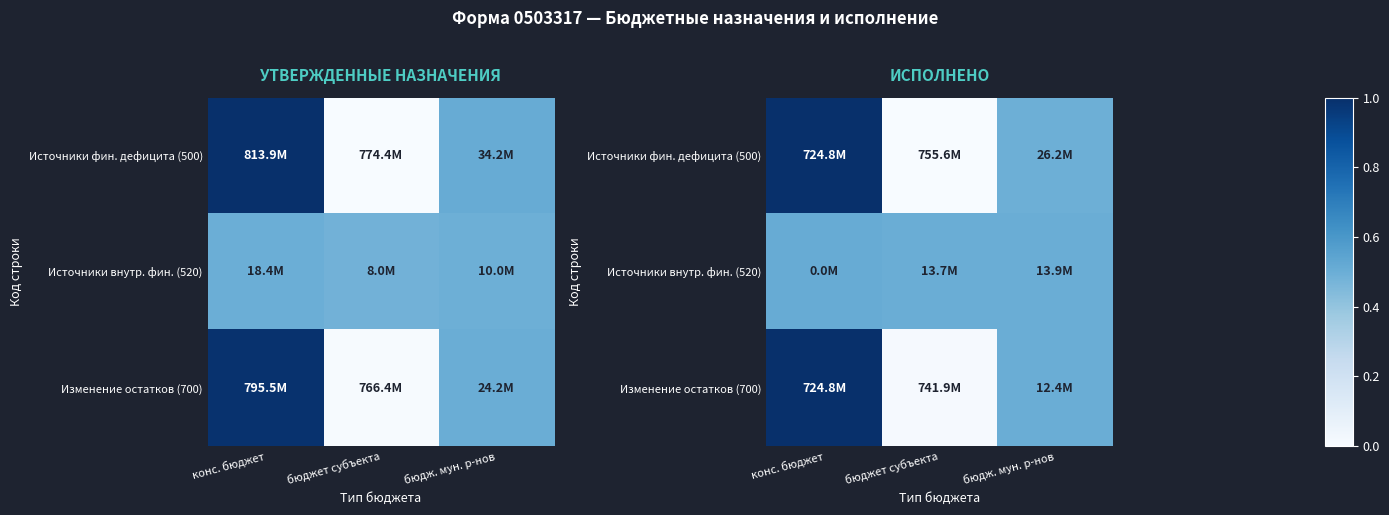

Which series has the largest range (max minus min)?

Источники фин. дефицита (500)